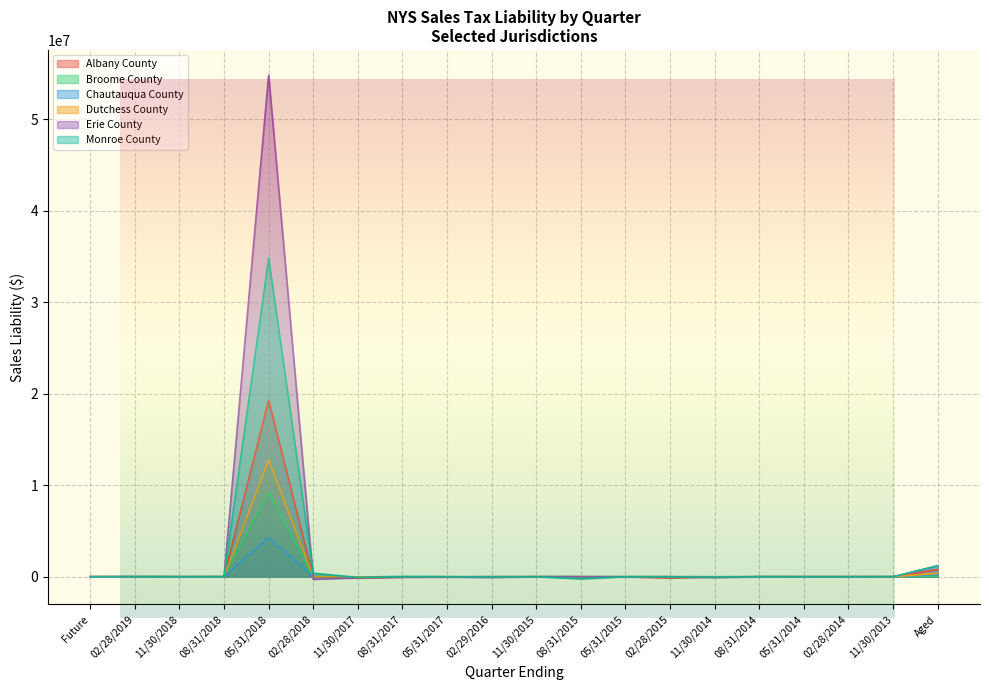

At which label does Broome County reach its minimum?

11/30/2017